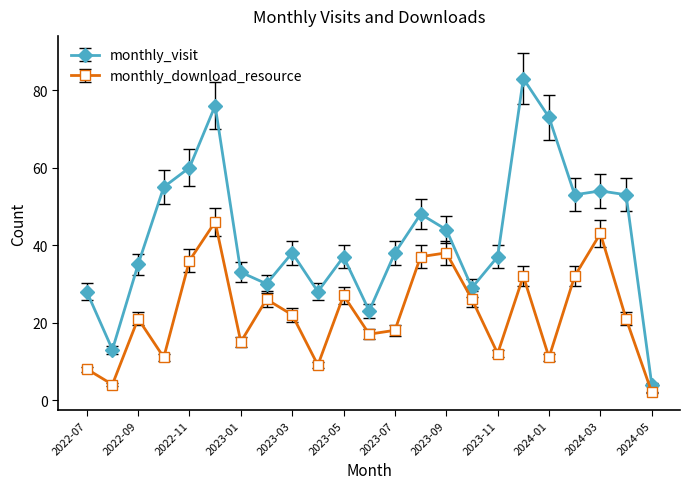

At how many categories does at least one series exceed 42?

10